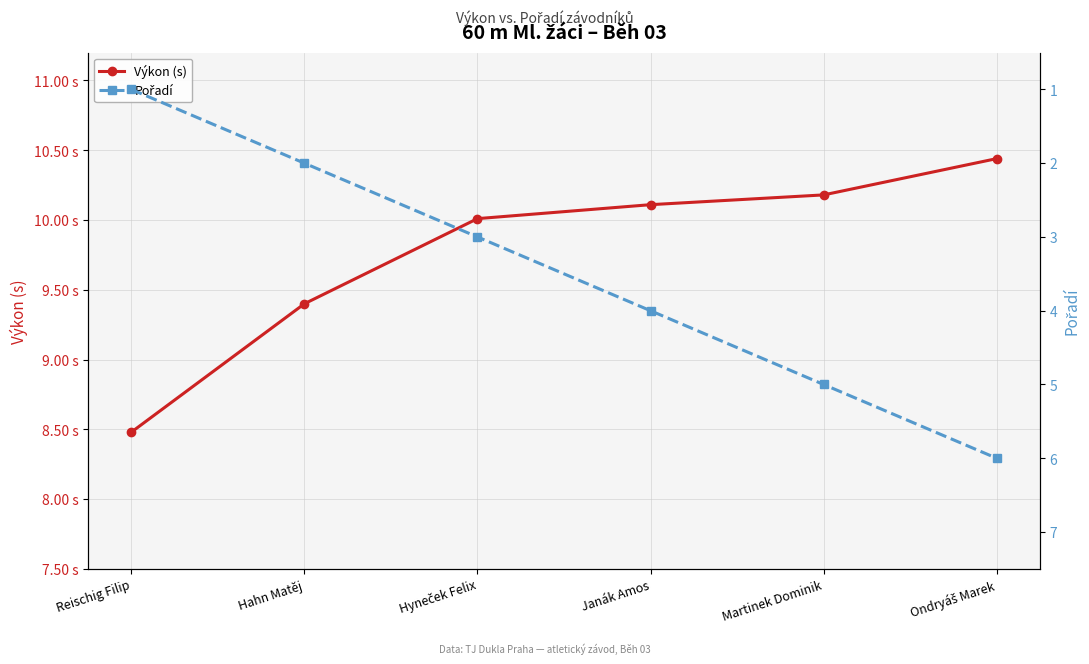

How many data points in Pořadí are less than 4?

3